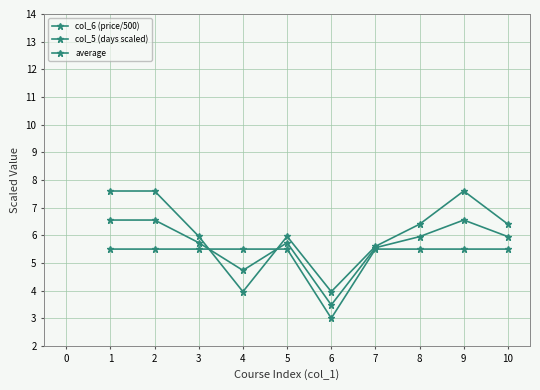

Is this an area chart (filled region under the line)?

No